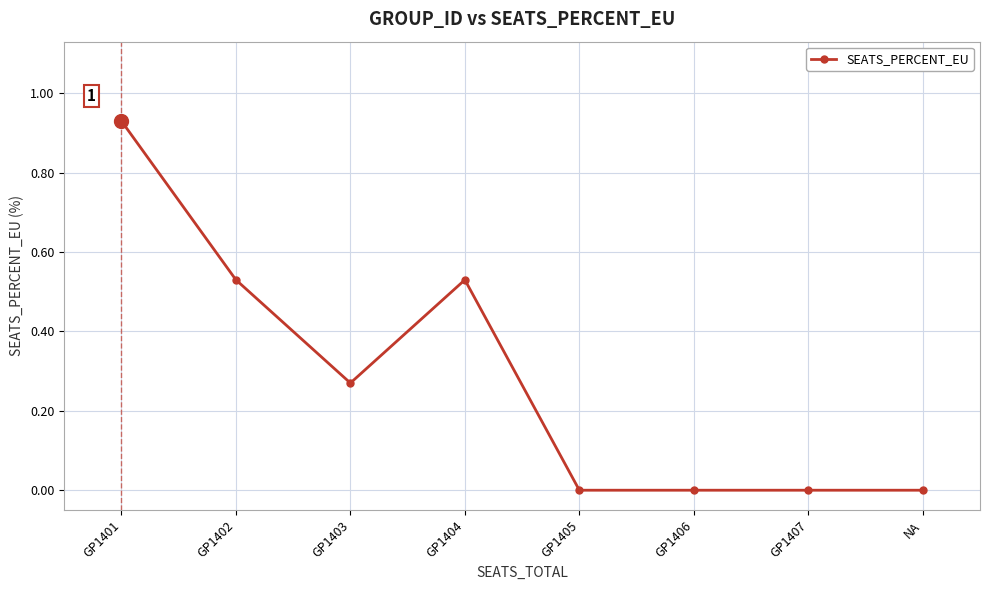

Which category has the highest value across all series?

GP1401